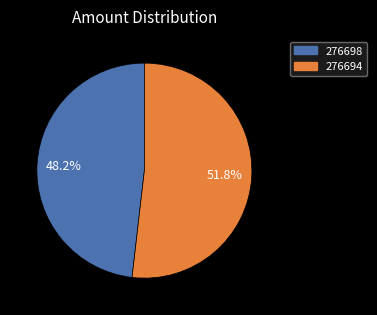

Between 276694 and 276698, which is larger?

276694